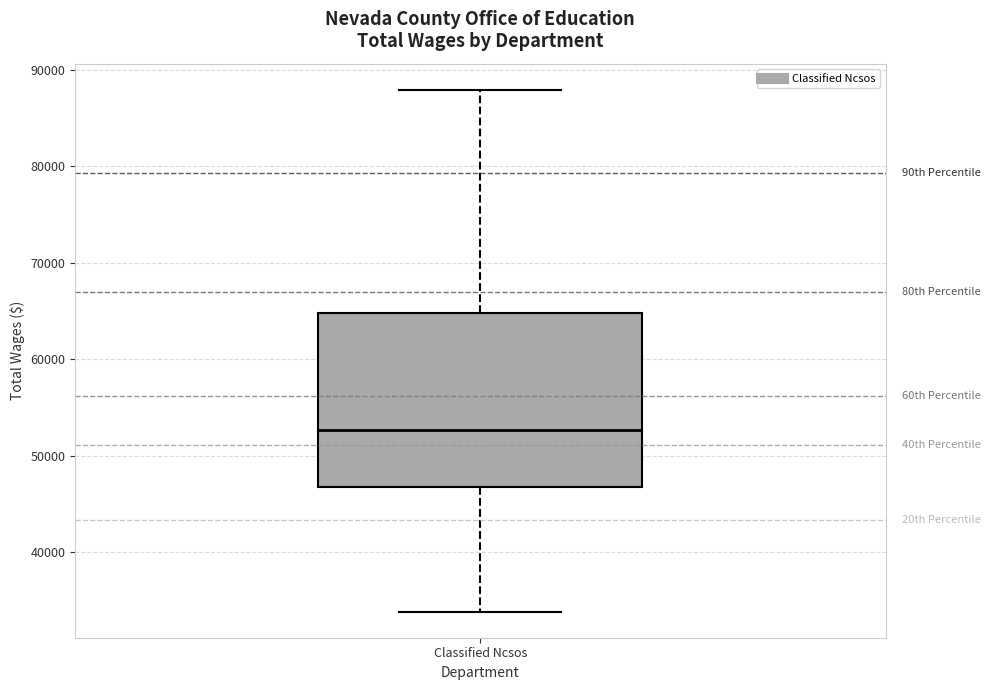

Where does the lower whisker of the box for Classified Ncsos end on the y-axis? The values are not printed on the chart, so give them approximately, as read against the axis.

34000